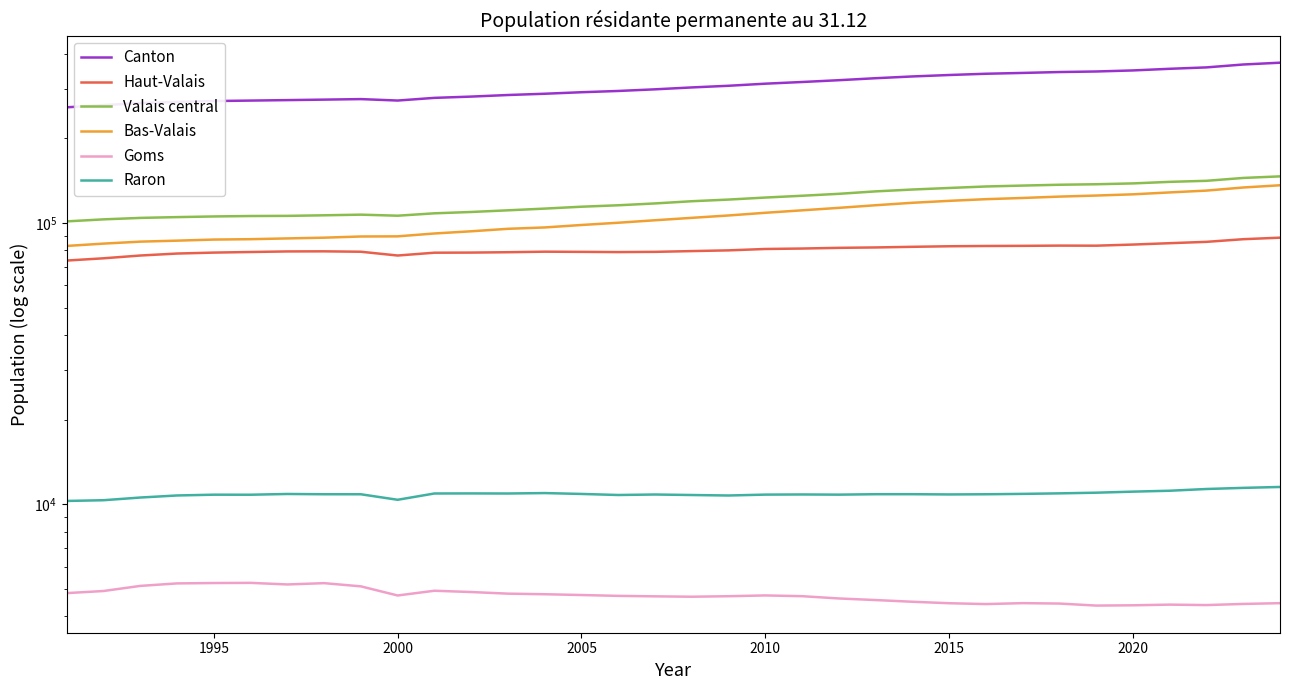

Which series has the largest total across all categories?

Canton